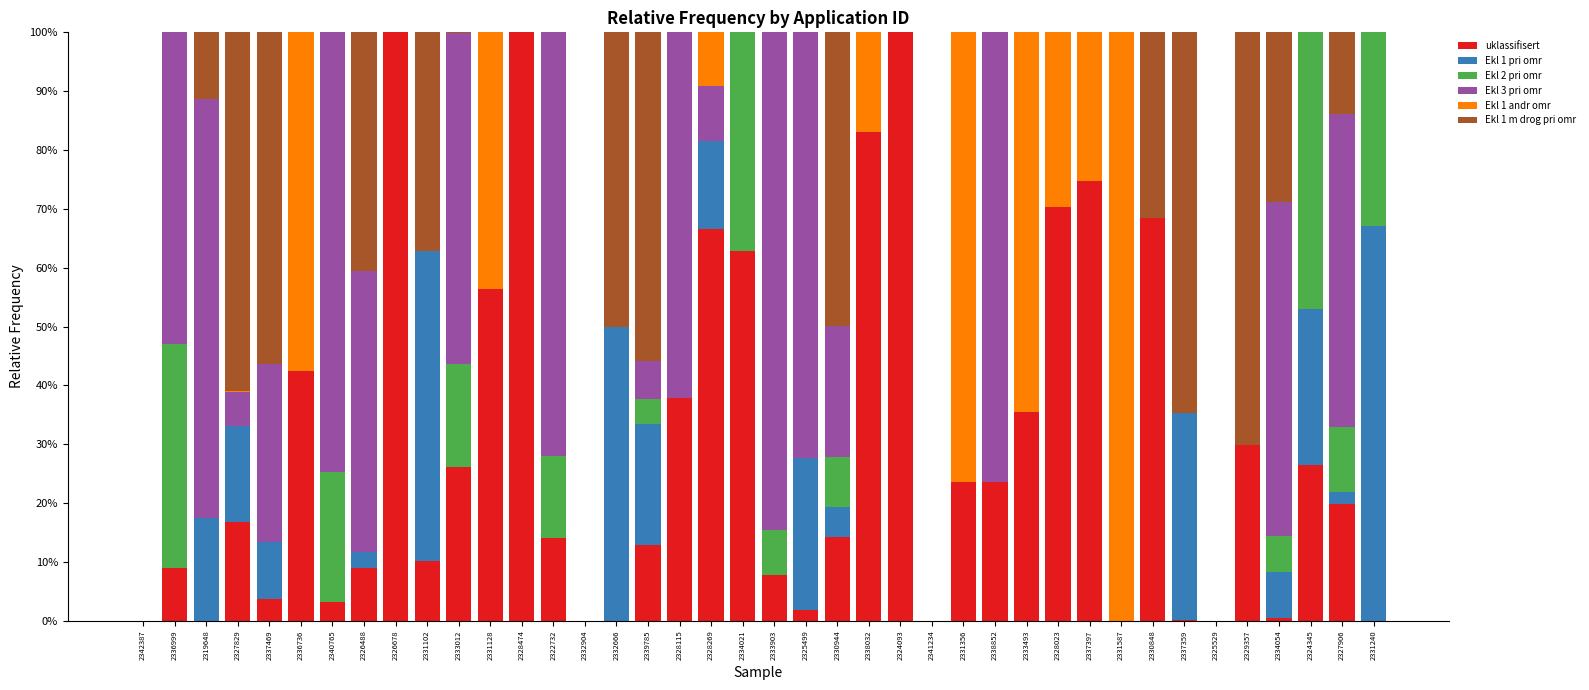

The value of uklassifisert at 2333012 is 15.2. True or false?

False